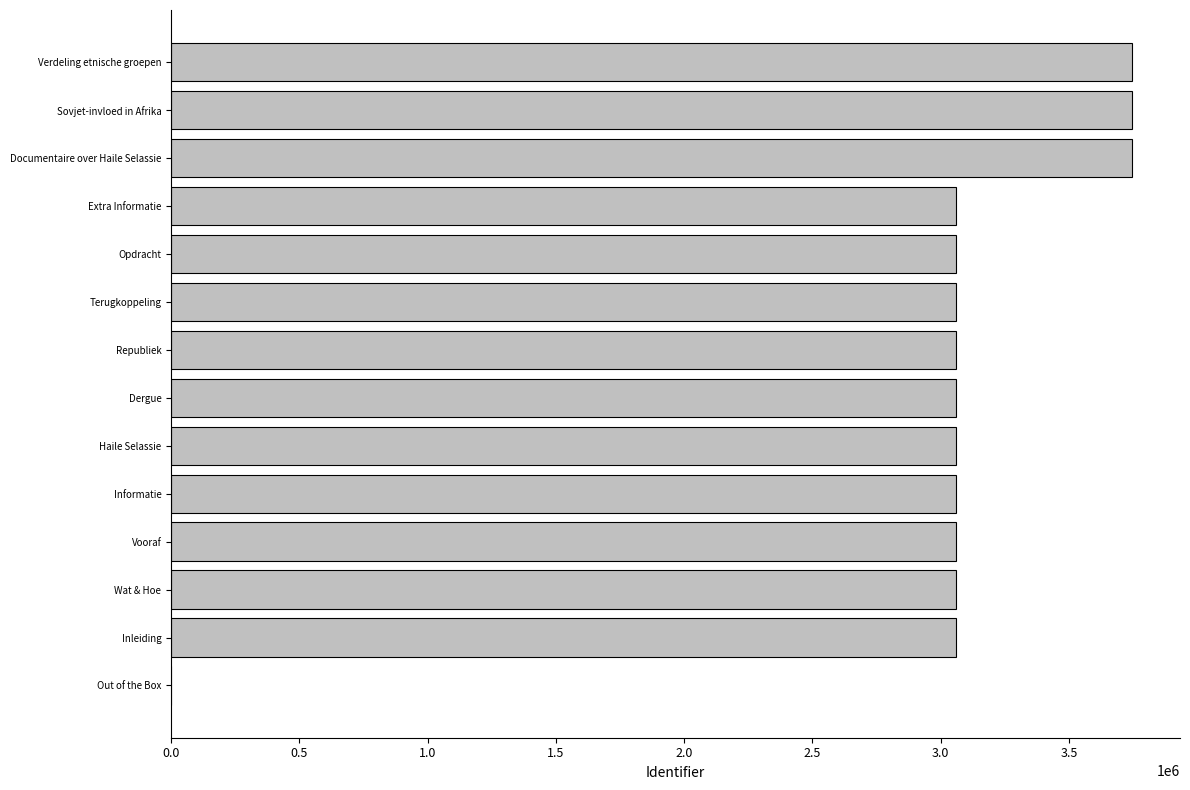

What is the sum of all values?

41822118